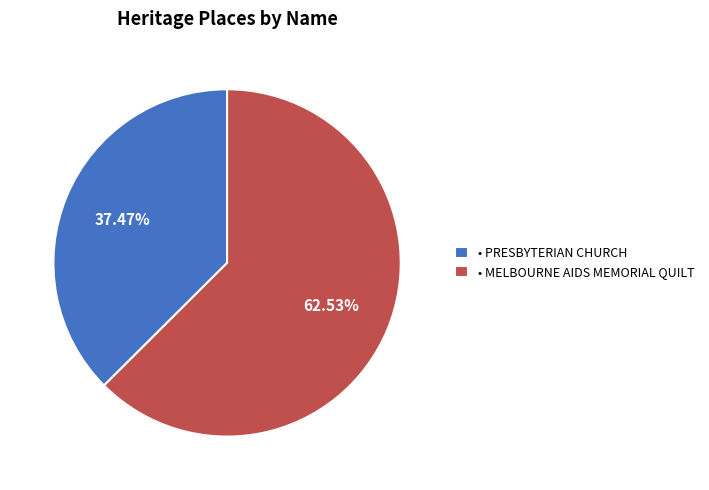

Does any single category account for the majority?

Yes